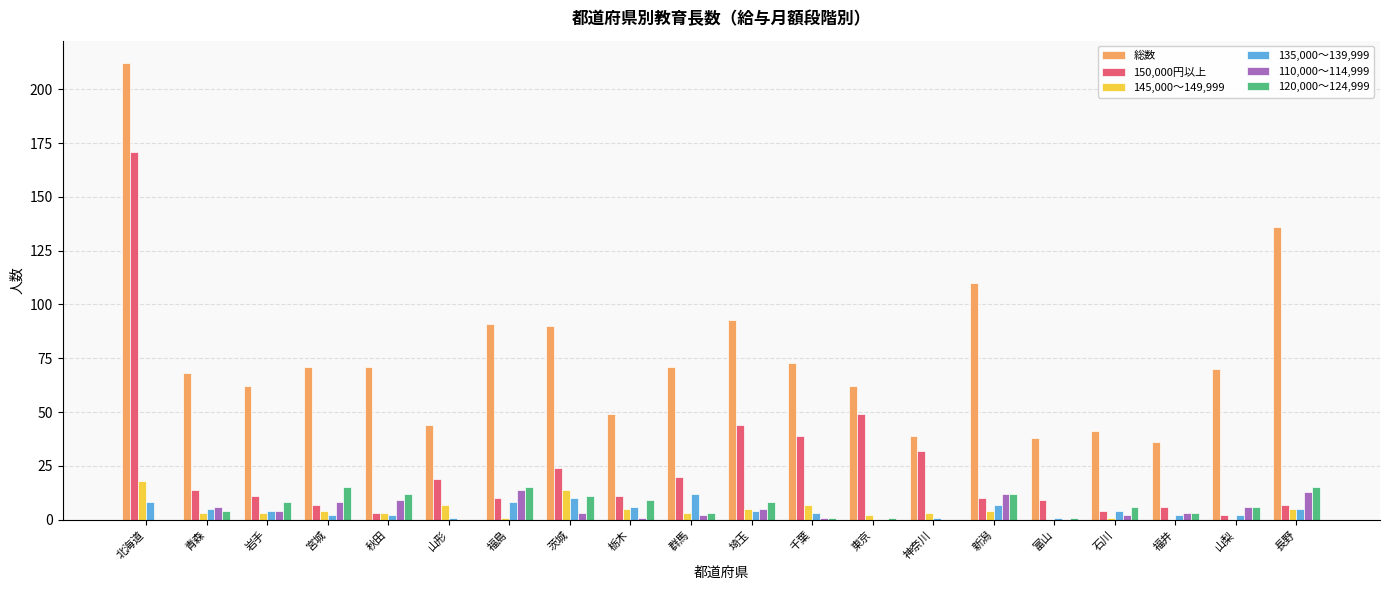

Which series has the largest total across all categories?

総数